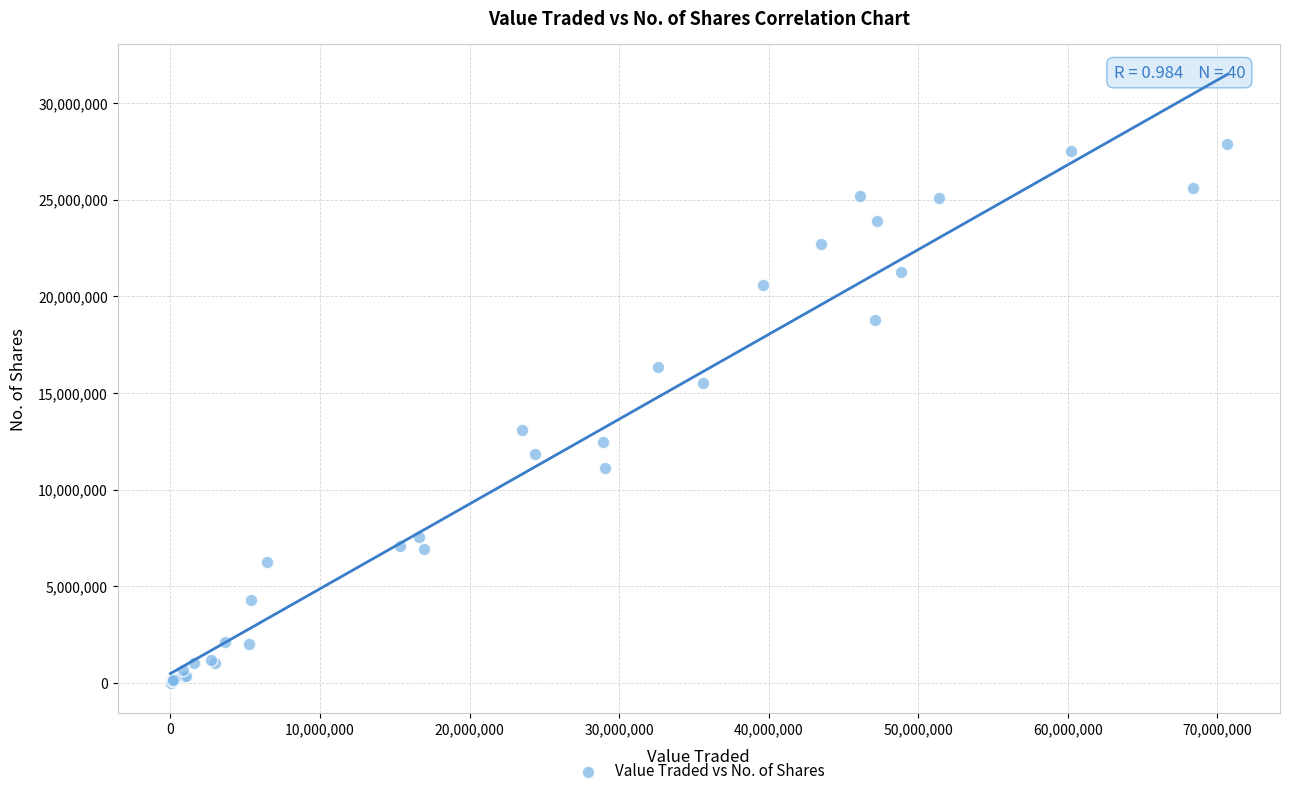

What Y value in the scatter plot is closest to 13933350?

13093749